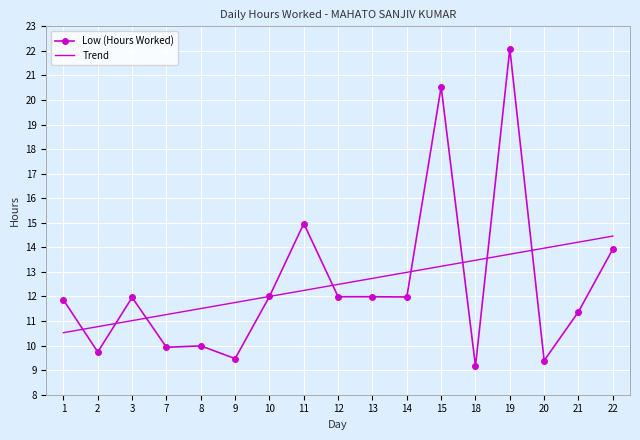

What is the difference between the maximum and minimum values?

12.9